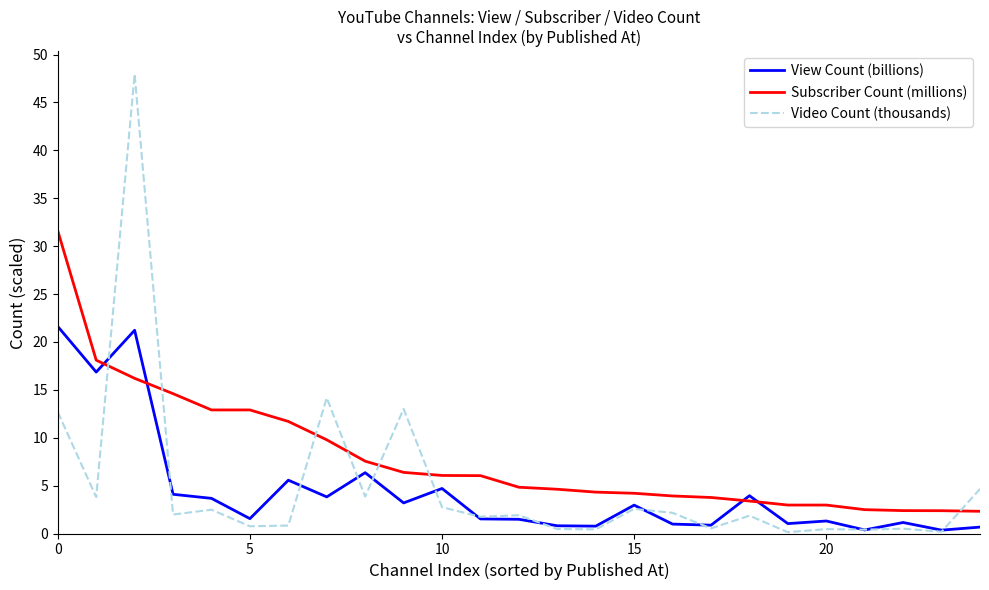

Which series has the widest spread of values?

Video Count (thousands)